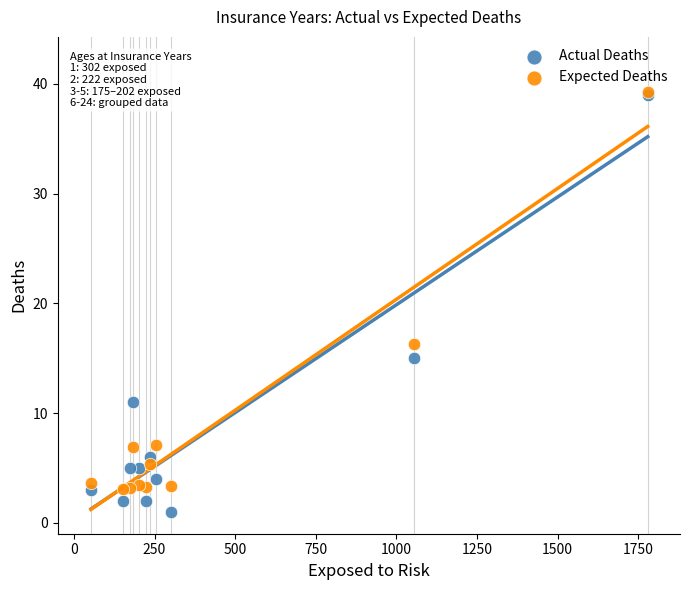

What are all the series names shown in the legend?

Actual Deaths, Expected Deaths